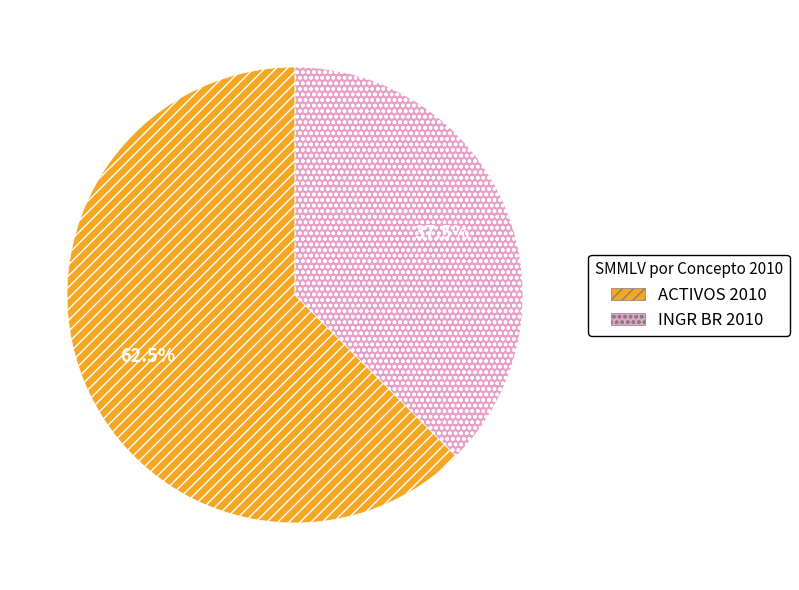

Rank the categories by value from lowest to highest.

INGR BR 2010, ACTIVOS 2010